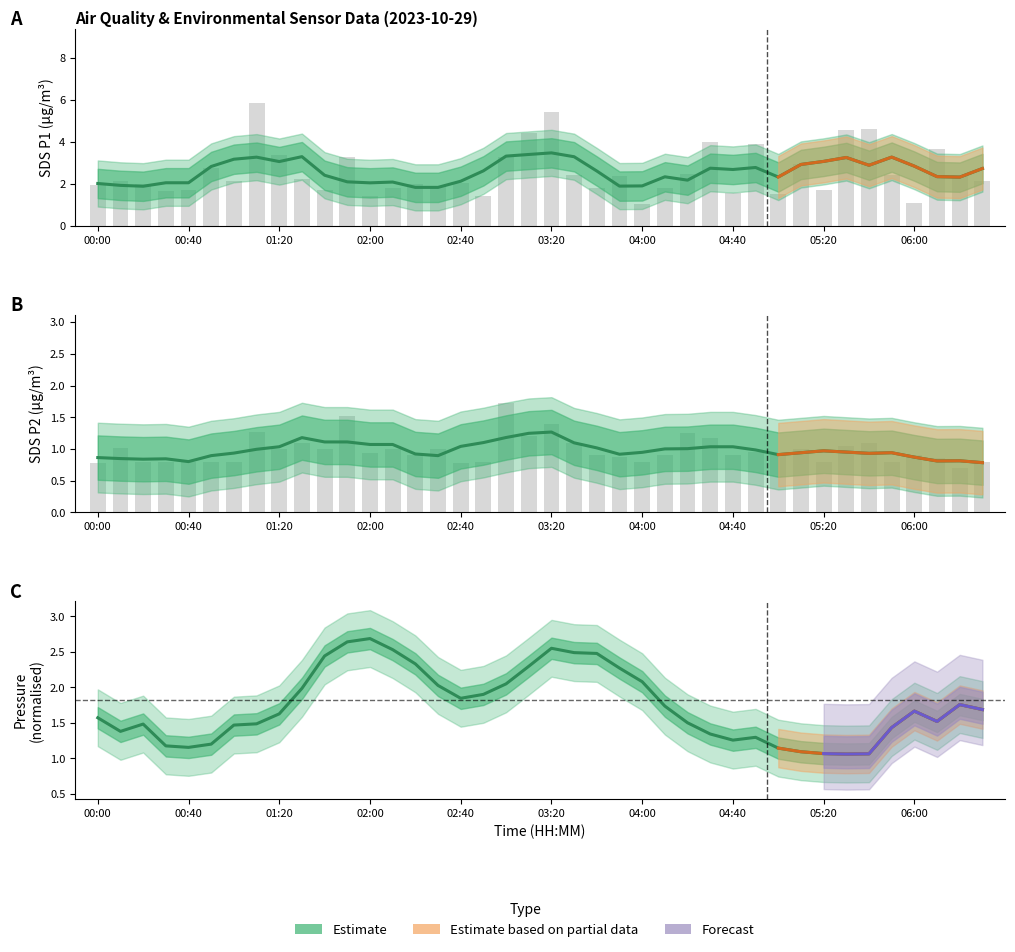

What is the approximate value of Pressure Estimate at 17?

1.9